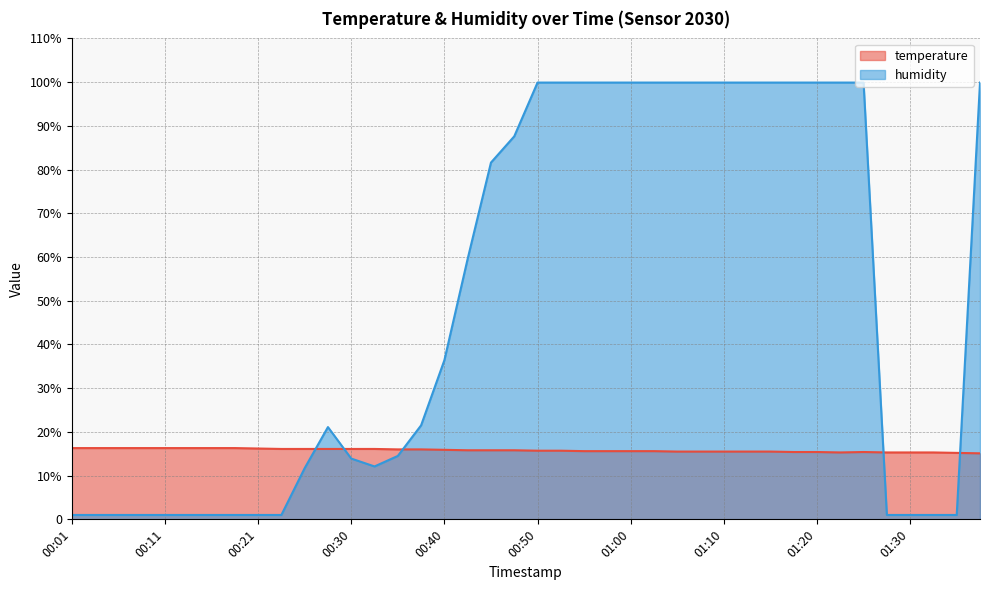

Does the chart have visible grid lines?

Yes